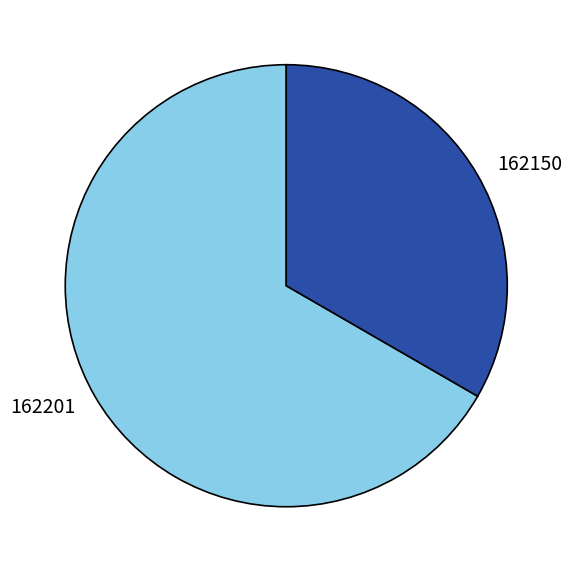

Is it true that 162150 is 33% of the pie?

True